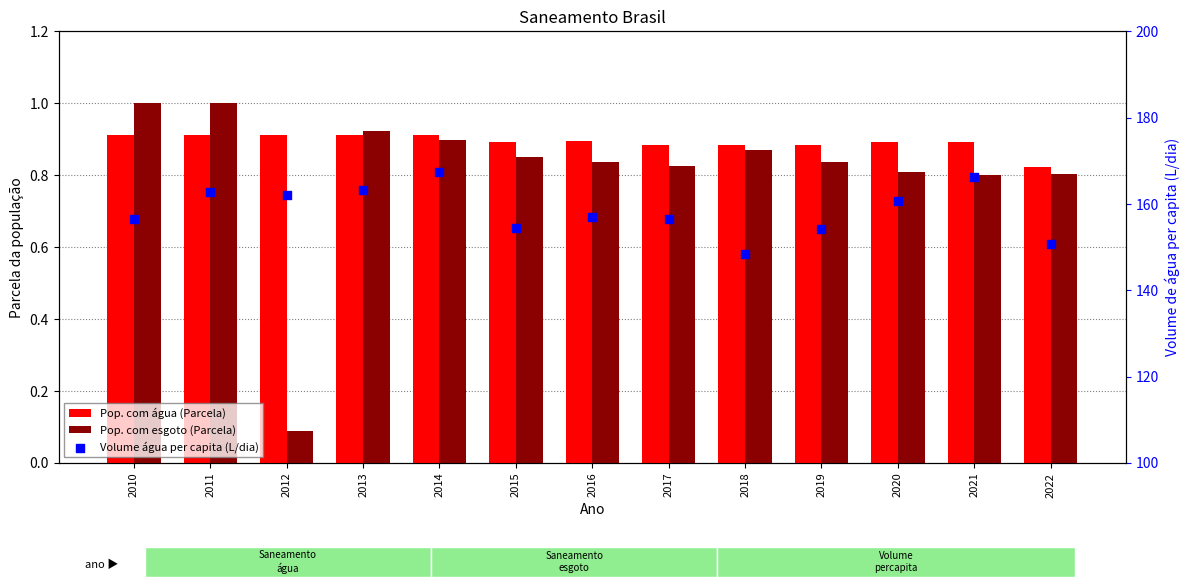

What are all the series names shown in the legend?

Pop. com água (Parcela), Pop. com esgoto (Parcela), Volume água per capita (L/dia)